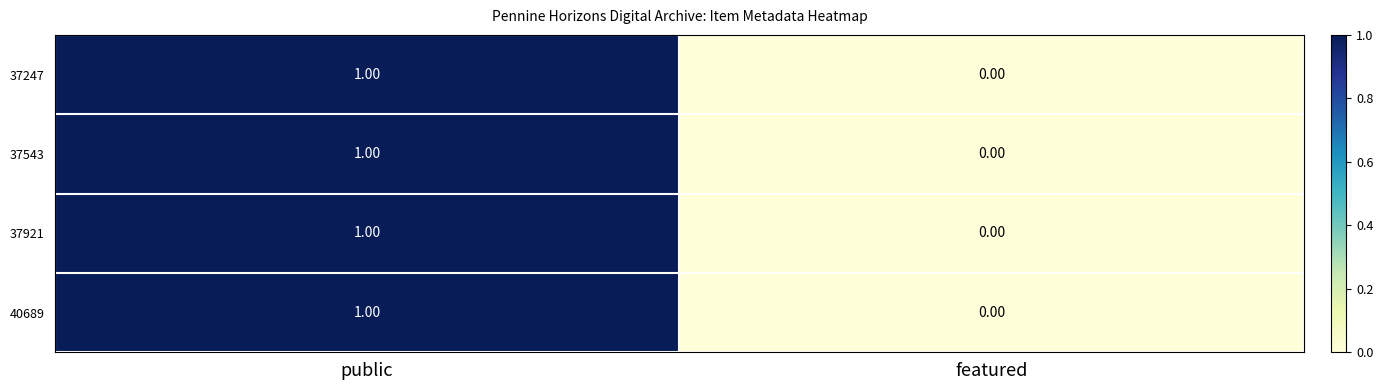

List the labels in order of 37247 value, largest first.

public, featured